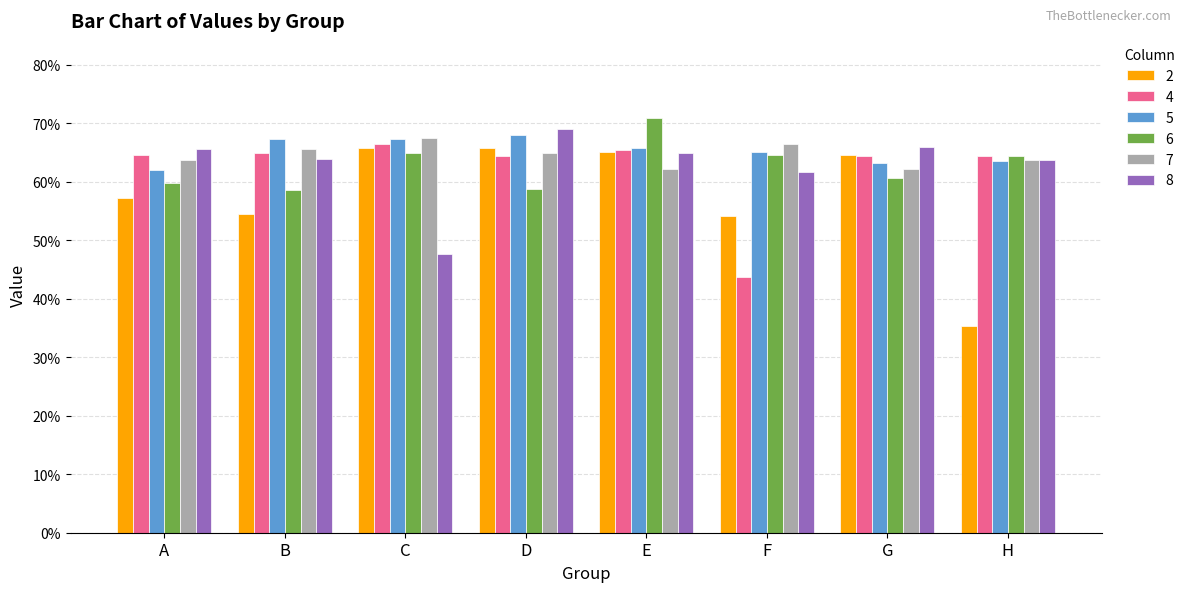

Which series has the largest total across all categories?

5